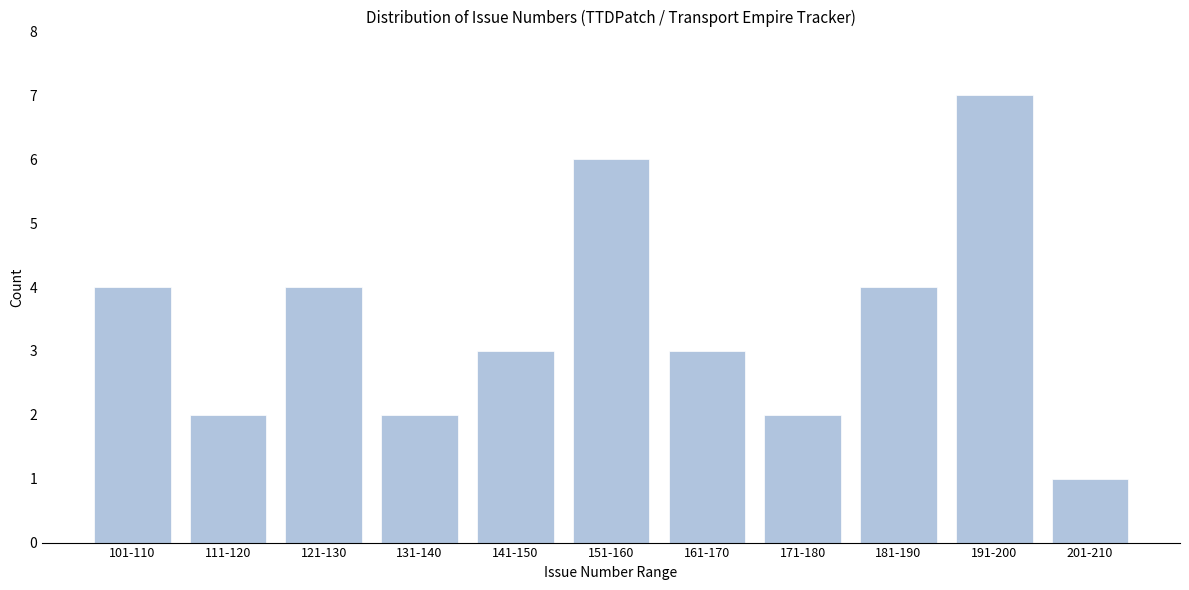

Reading left to right, what are all the values shown in this chart?

101-110=4	111-120=2	121-130=4	131-140=2	141-150=3	151-160=6	161-170=3	171-180=2	181-190=4	191-200=7	201-210=1